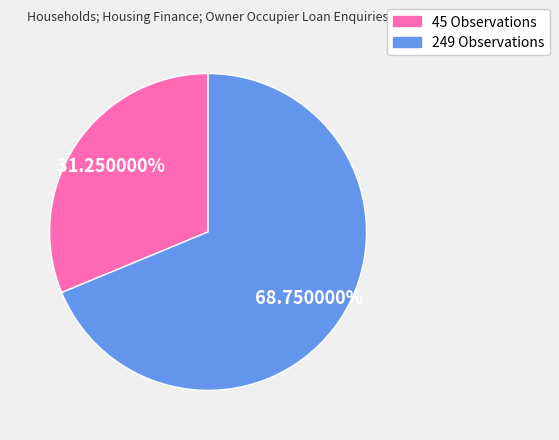

Is there a majority slice in this chart?

Yes